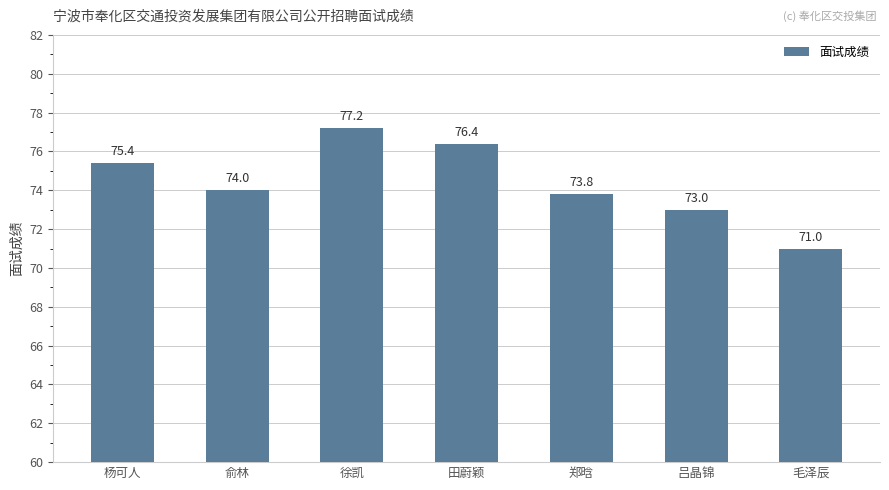

What is the label of the 2nd bar from the right?

吕晶锦